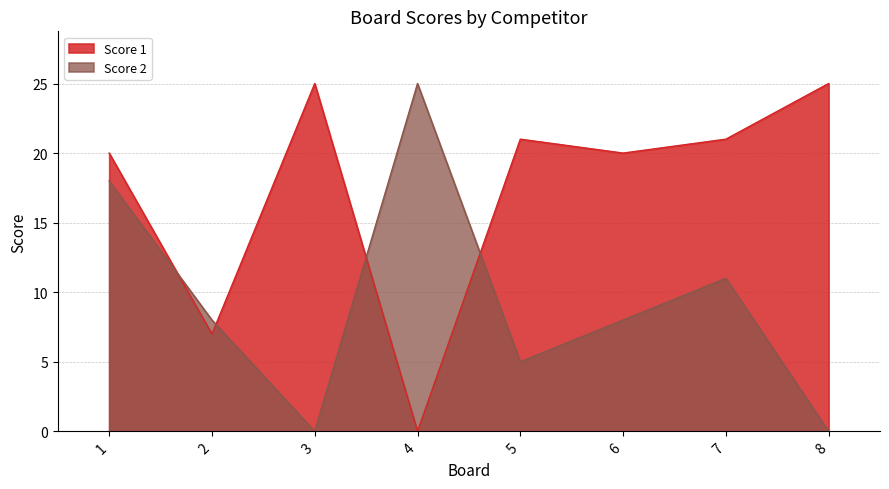

What is the highest value of the Score 2 series?

25